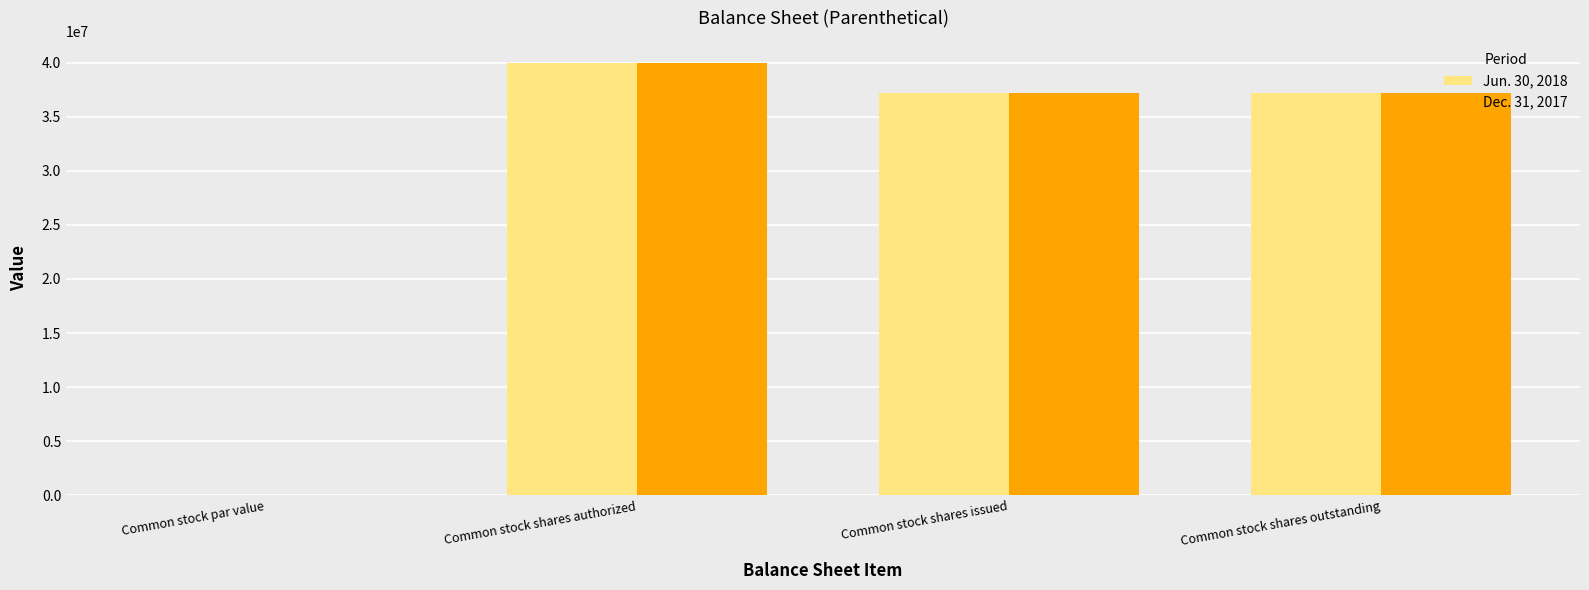

Is it true that Jun. 30, 2018 equals 37165854 at Common stock shares outstanding?

True